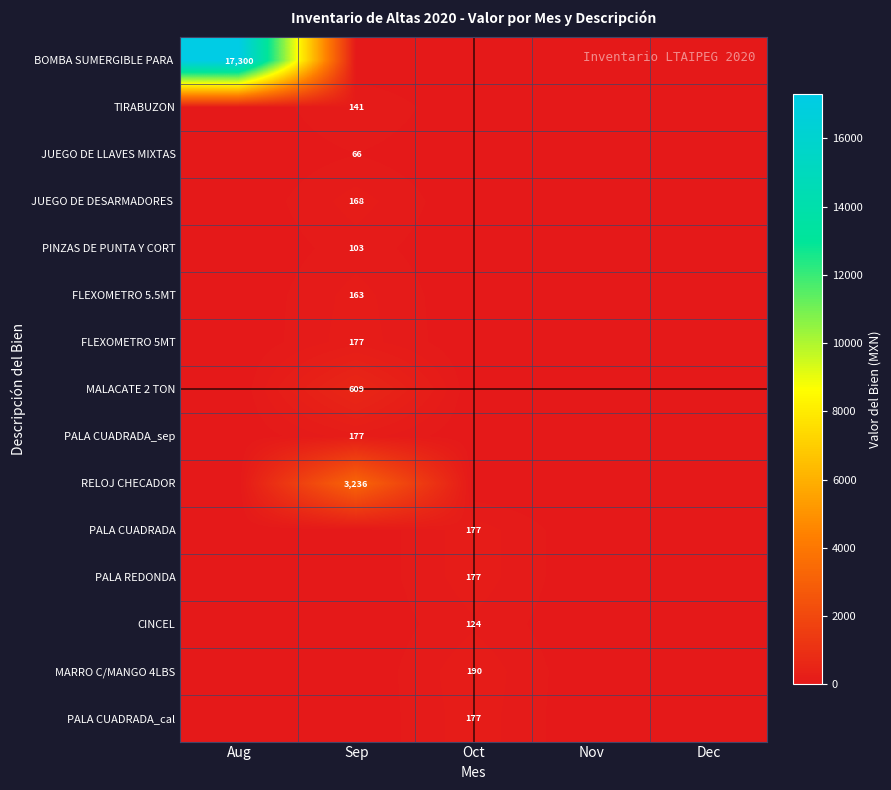

Which series has the largest total across all categories?

BOMBA SUMERGIBLE PARA